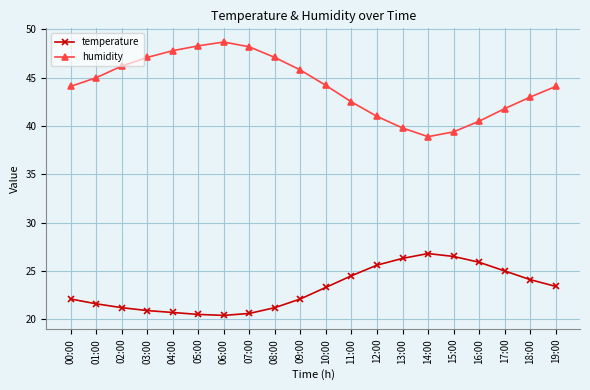

At which category does humidity reach its first local valley?

14:00